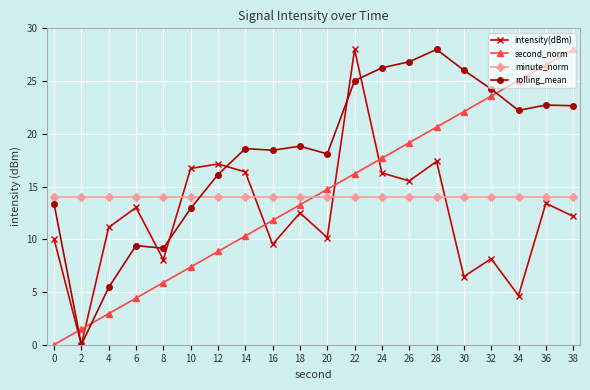

What is the maximum value for rolling_mean?

28.0